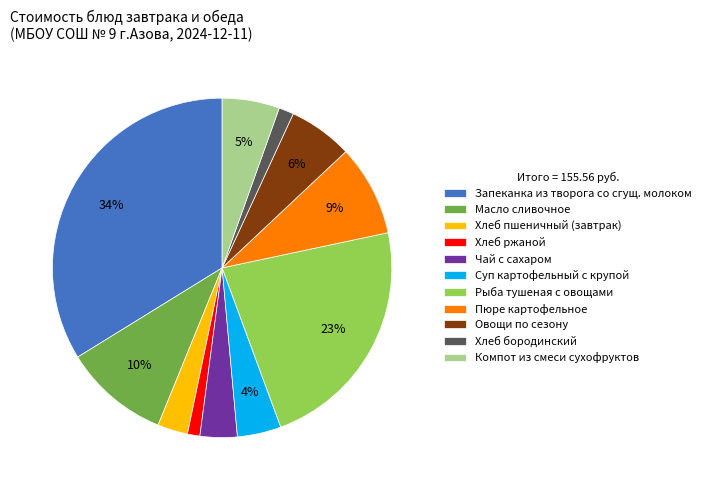

Is there any slice that represents more than half of the pie?

No